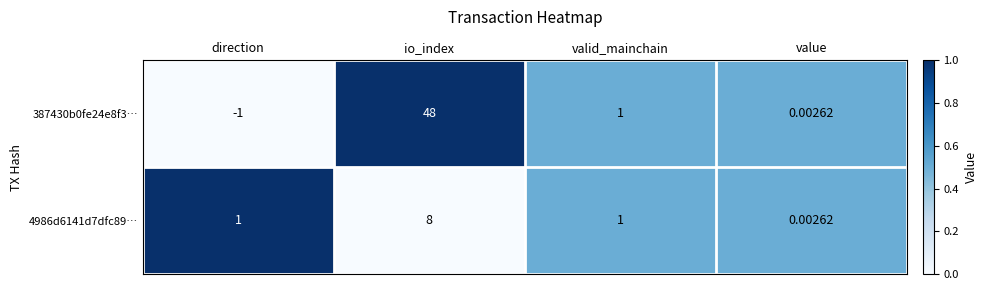

How many values in 387430b0fe24e8f3… are above zero?

3